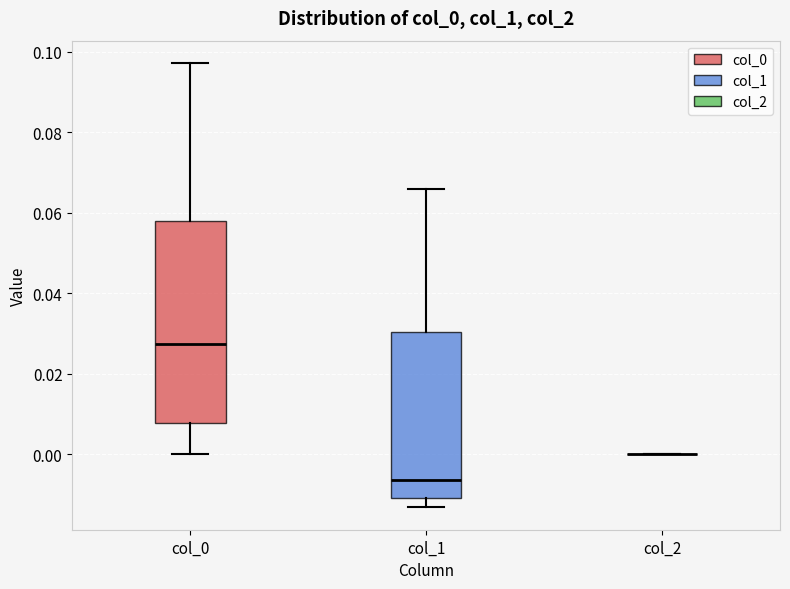

Reading left to right, read every box against the y-axis: the position of its median line, the range the box covers, and the ends of its whiskers. The values are not printed on the chart, so give them approximately, as read against the axis.

col_0: median 0.028, box 0.008 to 0.058, whiskers 0.000 to 0.098
col_1: median -0.006, box -0.010 to 0.030, whiskers -0.014 to 0.066
col_2: box collapsed to a line at 0.000, whiskers 0.000 to 0.000